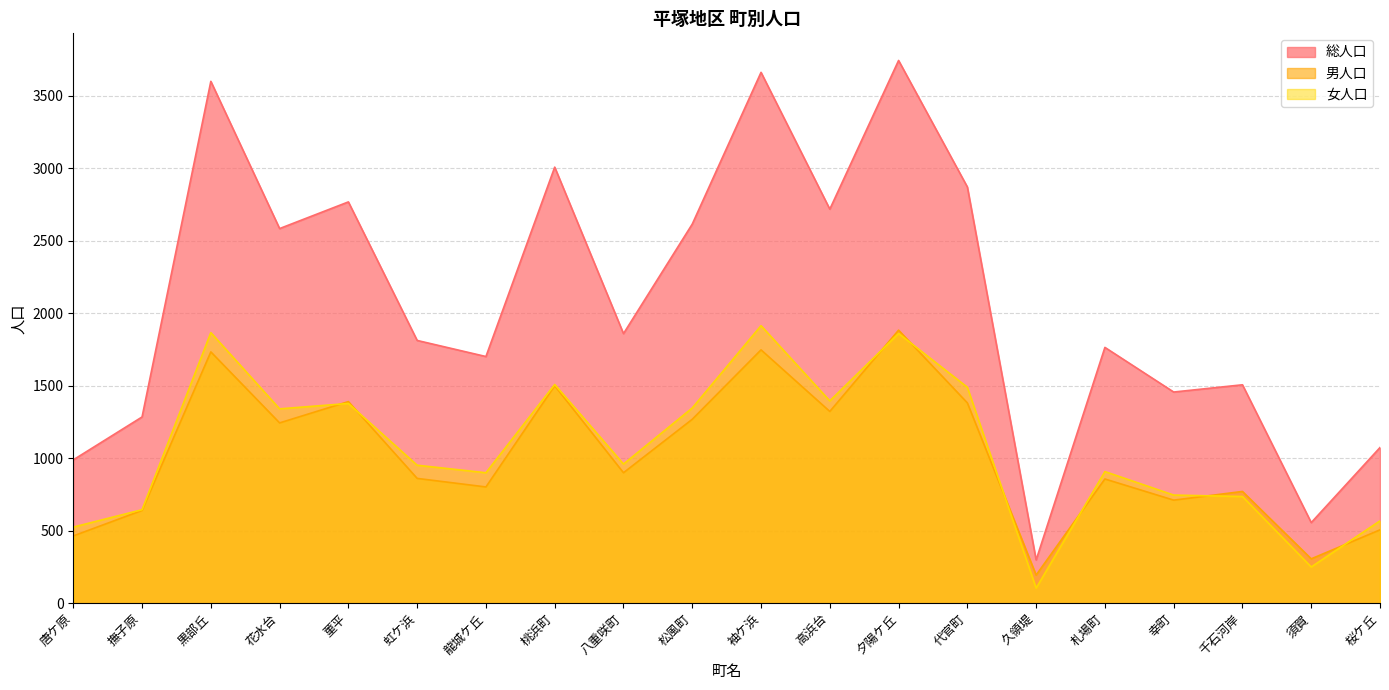

Rank the series at 高浜台 from lowest to highest value.

男人口, 女人口, 総人口